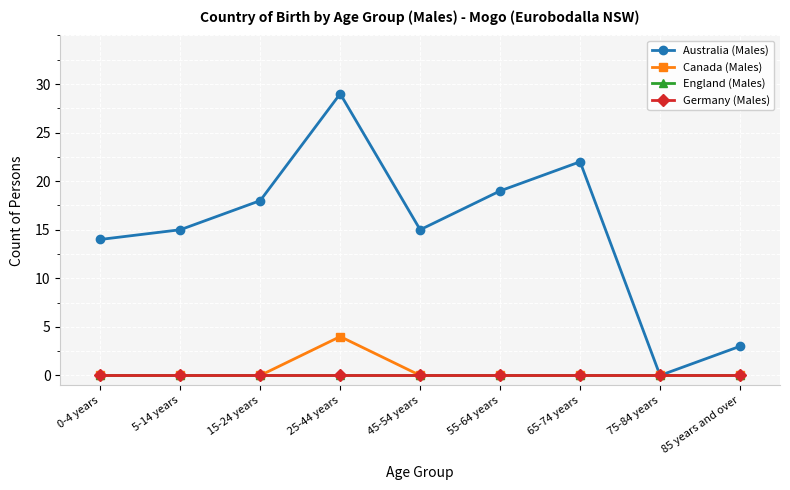

At how many categories does at least one series exceed 0?

8